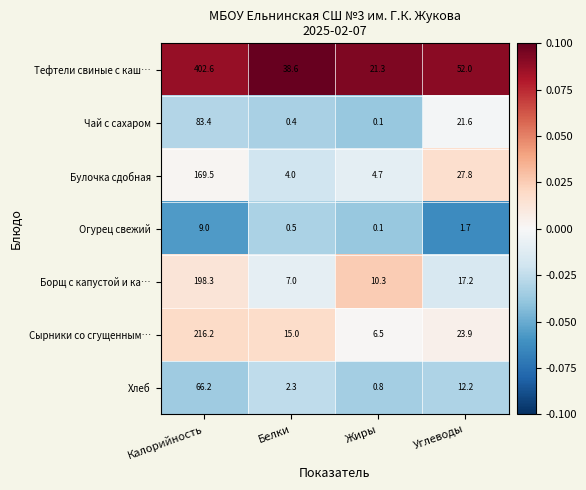

At which category is the sum across all series the highest?

Калорийность